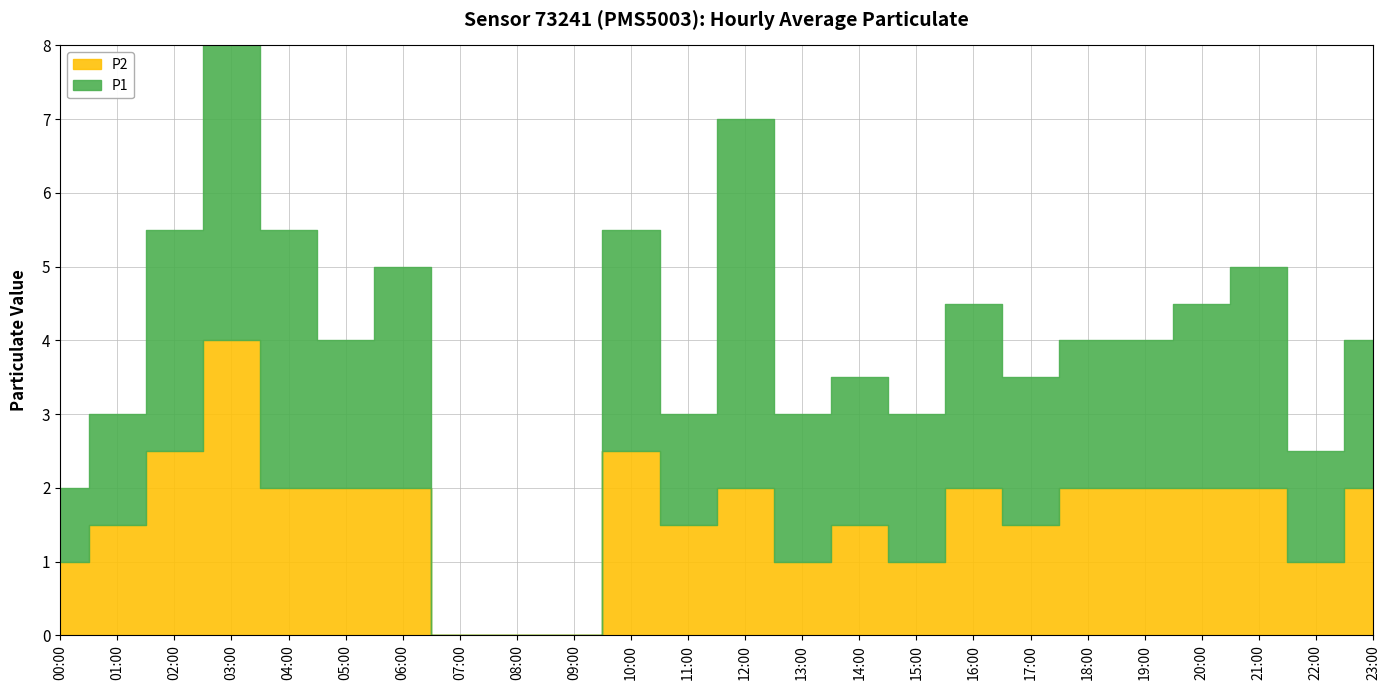

How many lines are shown in the chart?

2